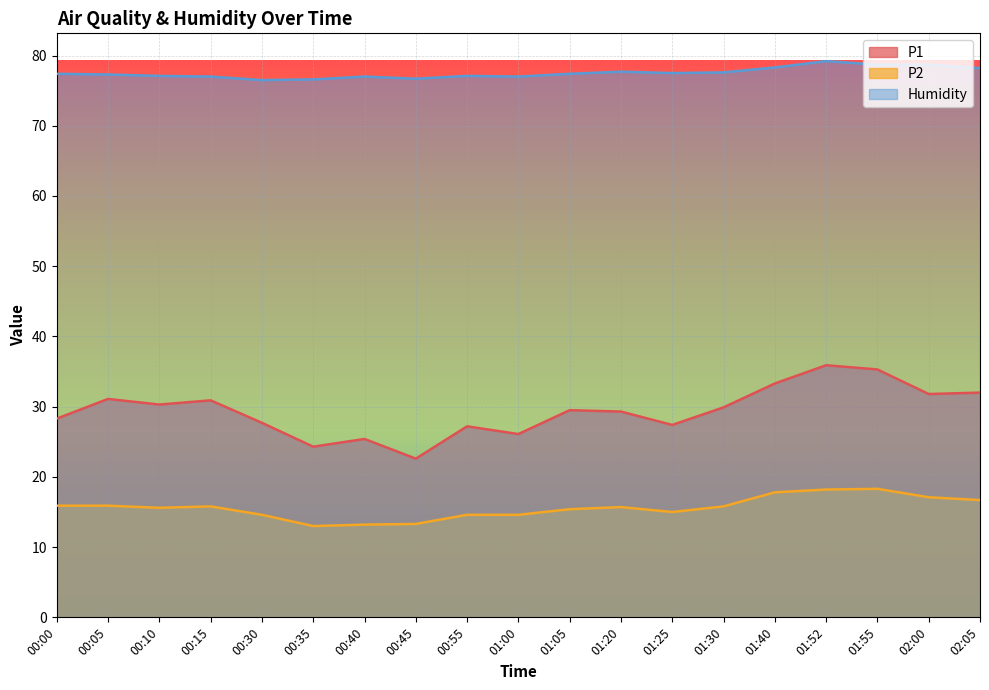

Where is the first local maximum for P1?

00:05